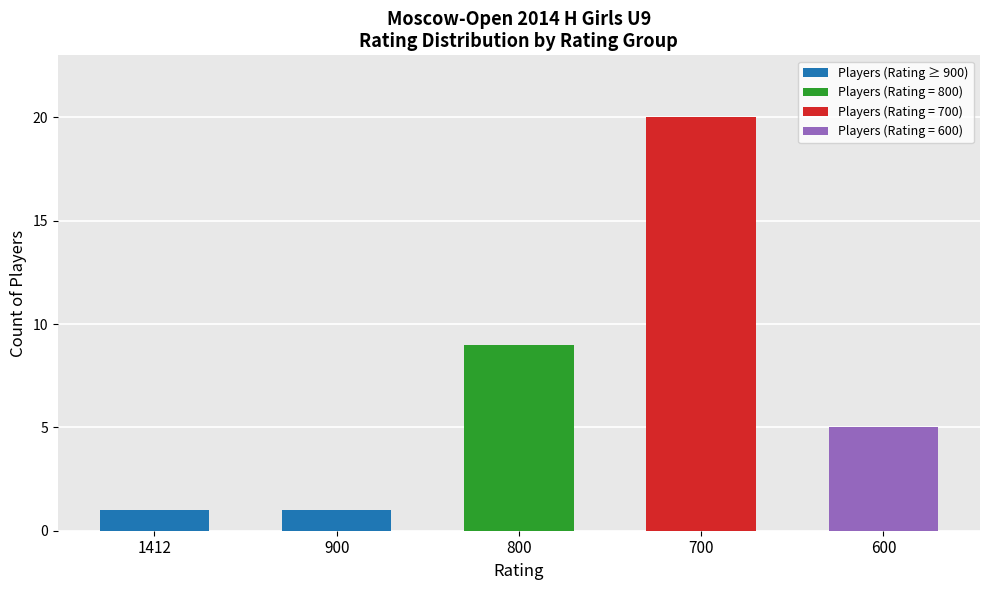

At which category is the sum across all series the highest?

700